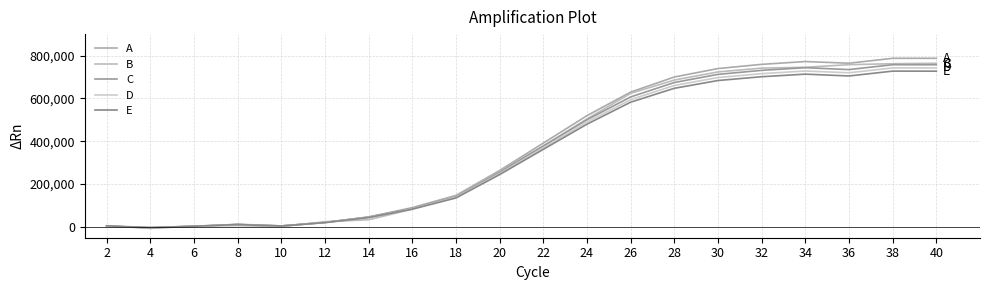

True or false: C and A intersect in this chart.

True